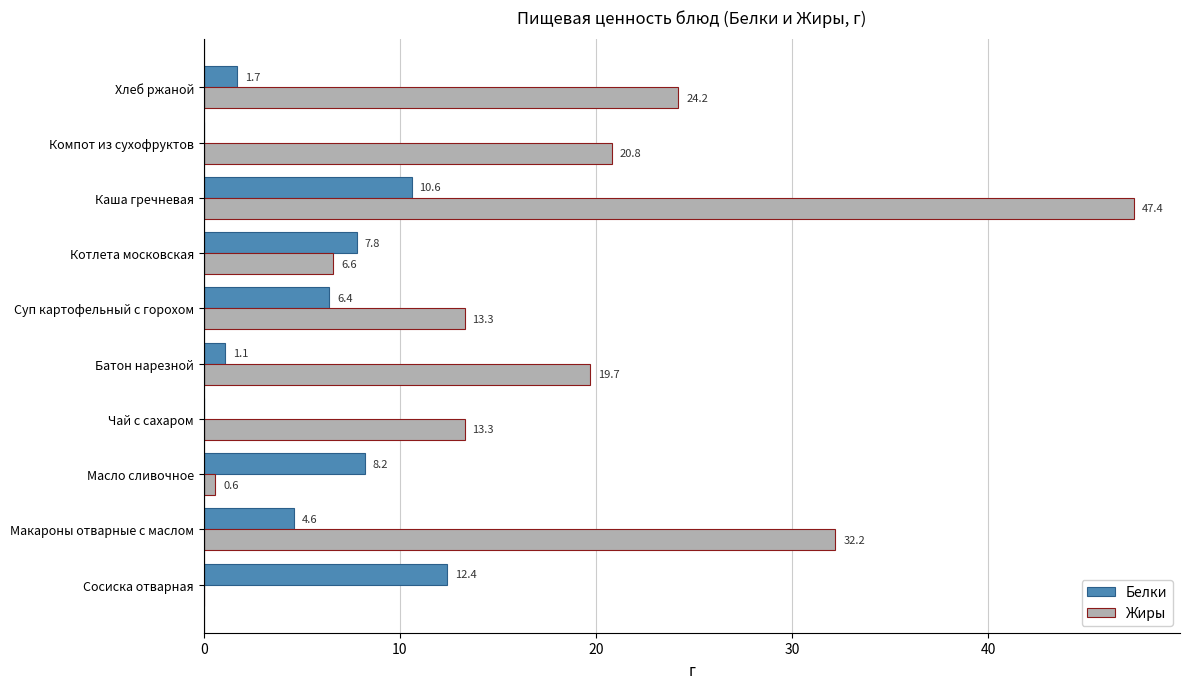

How many values in Белки are above zero?

8